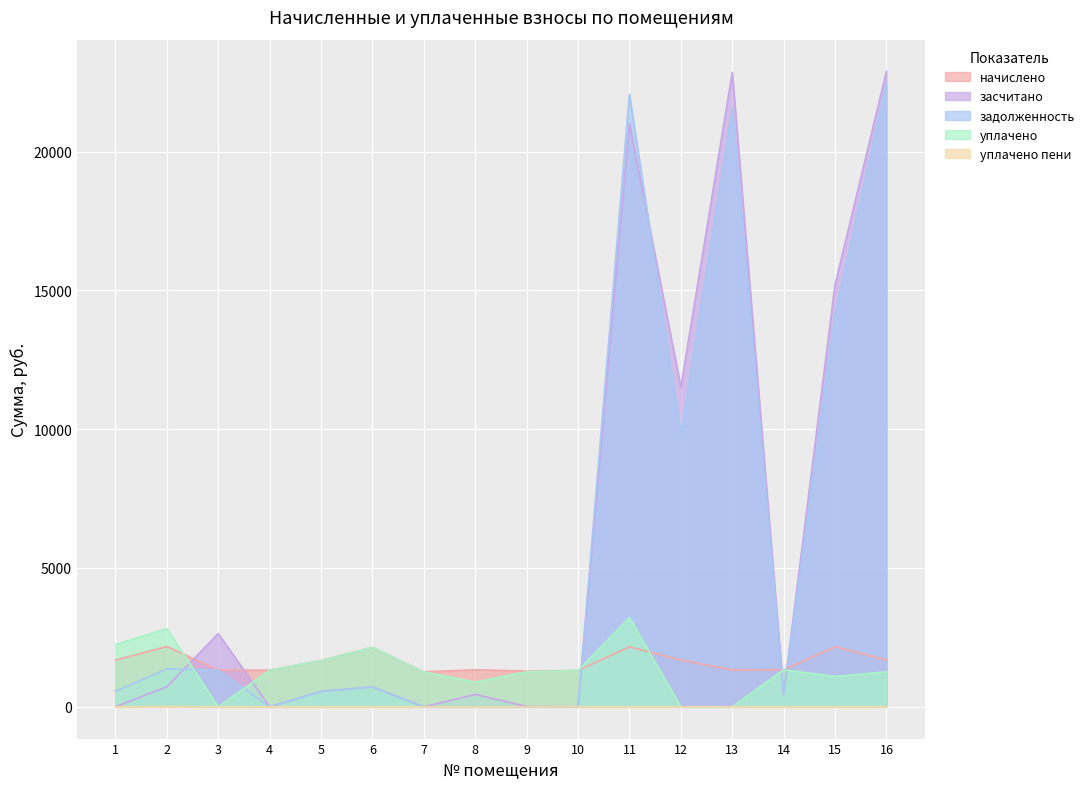

Does the chart display data point markers on the line(s)?

No